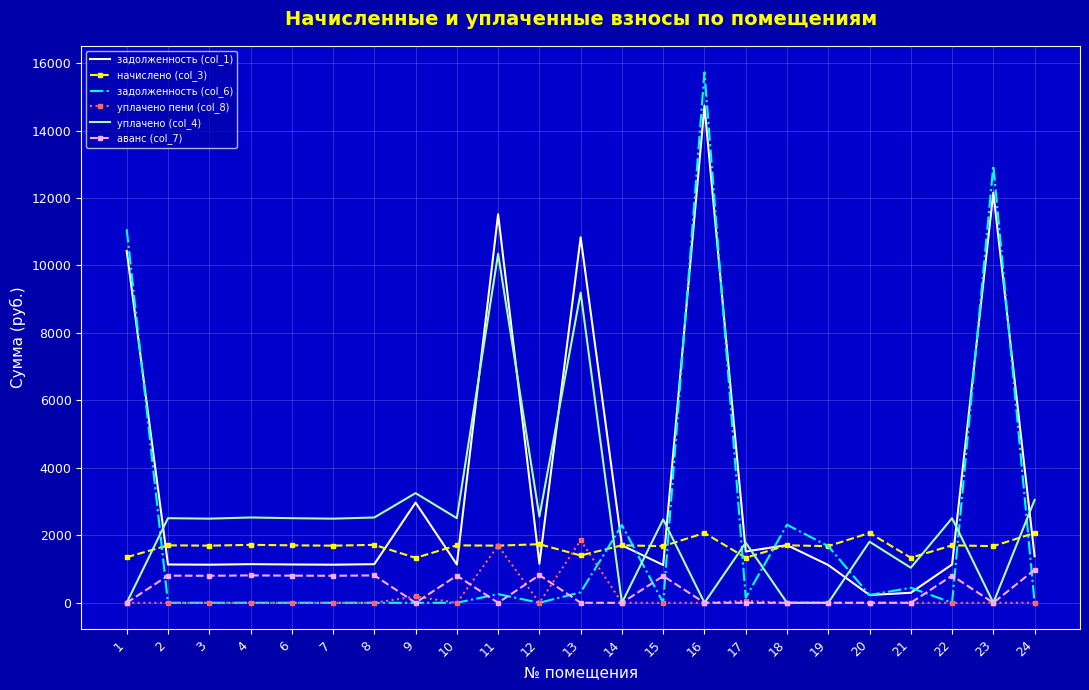

Which series has the widest spread of values?

задолженность (col_6)